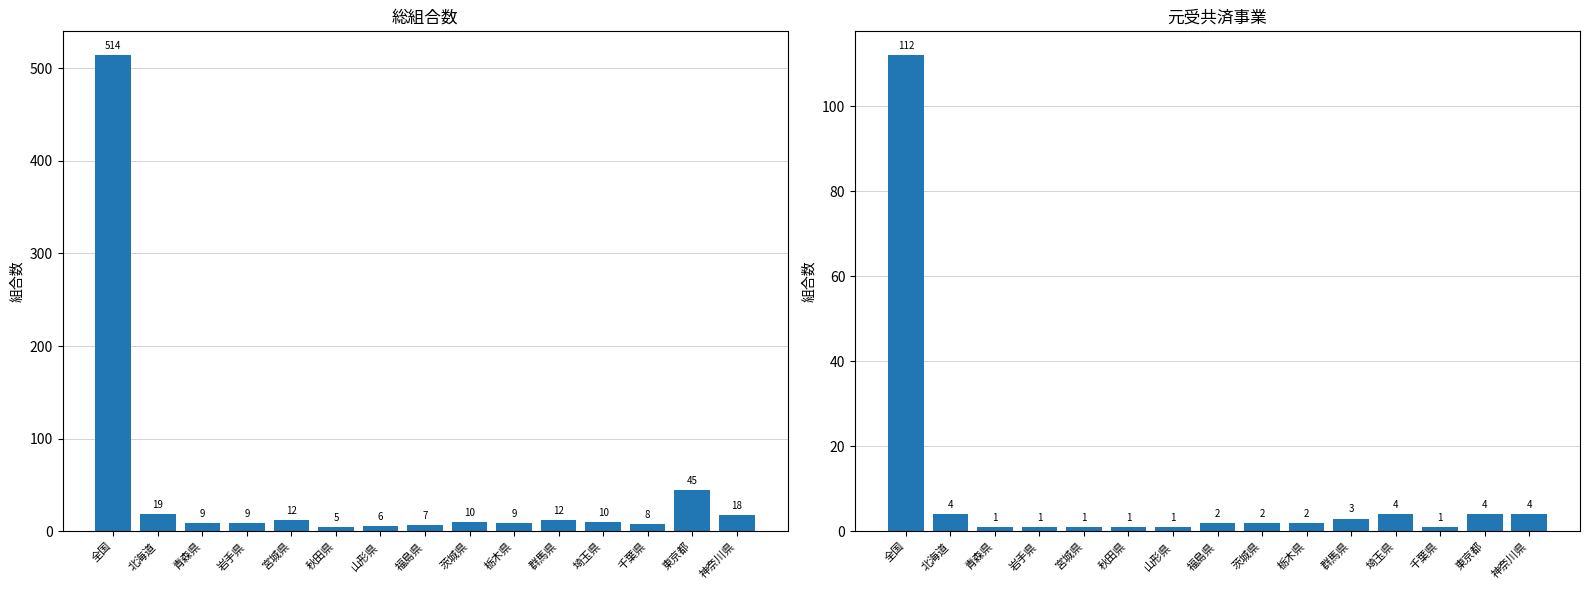

What is the label of the 9th bar from the left?

茨城県